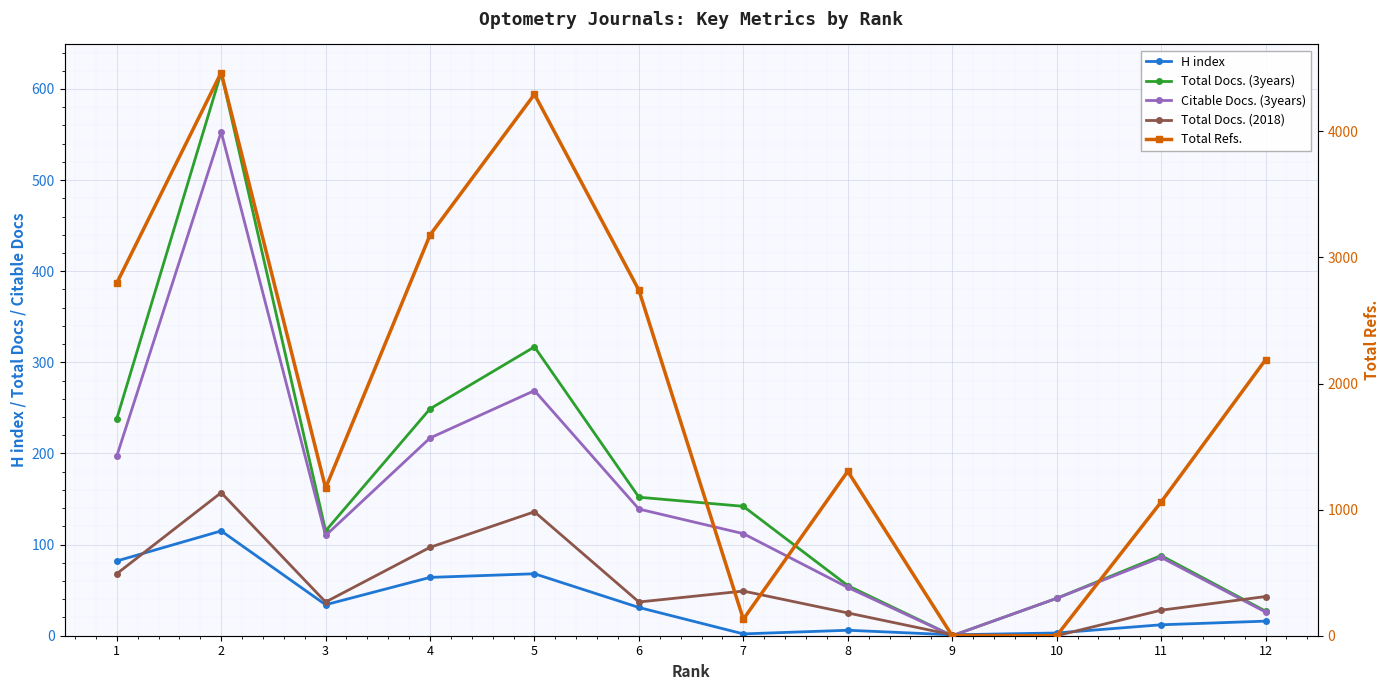

Between which two adjacent categories do Total Docs. (2018) and Citable Docs. (3years) first intersect?

8 and 9